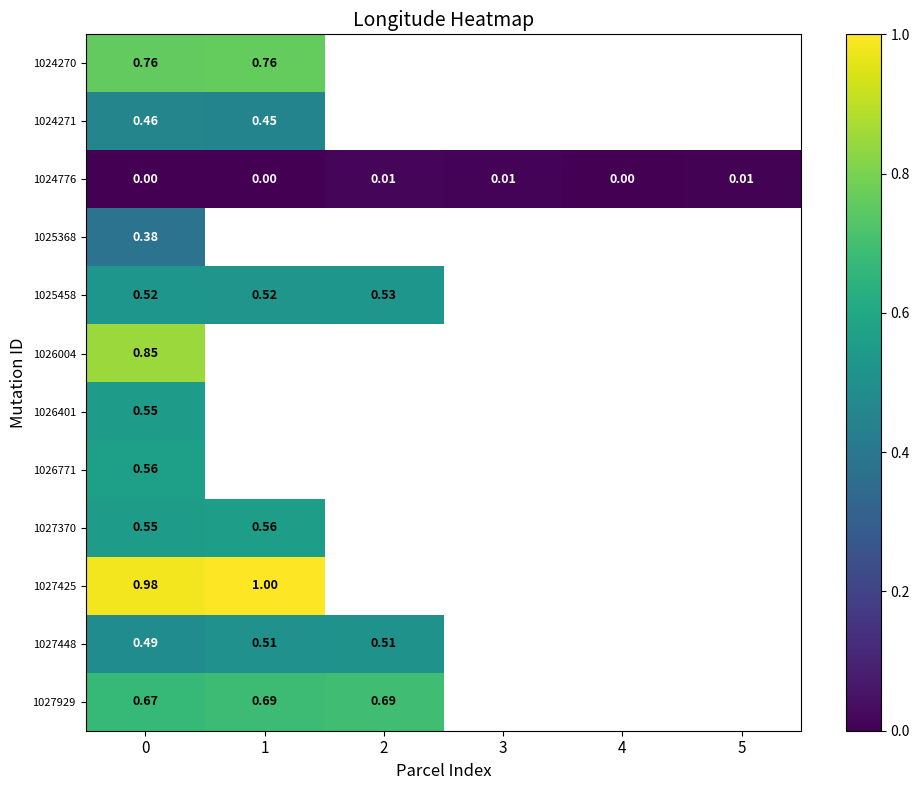

What is the maximum value for 1027425?

1.0